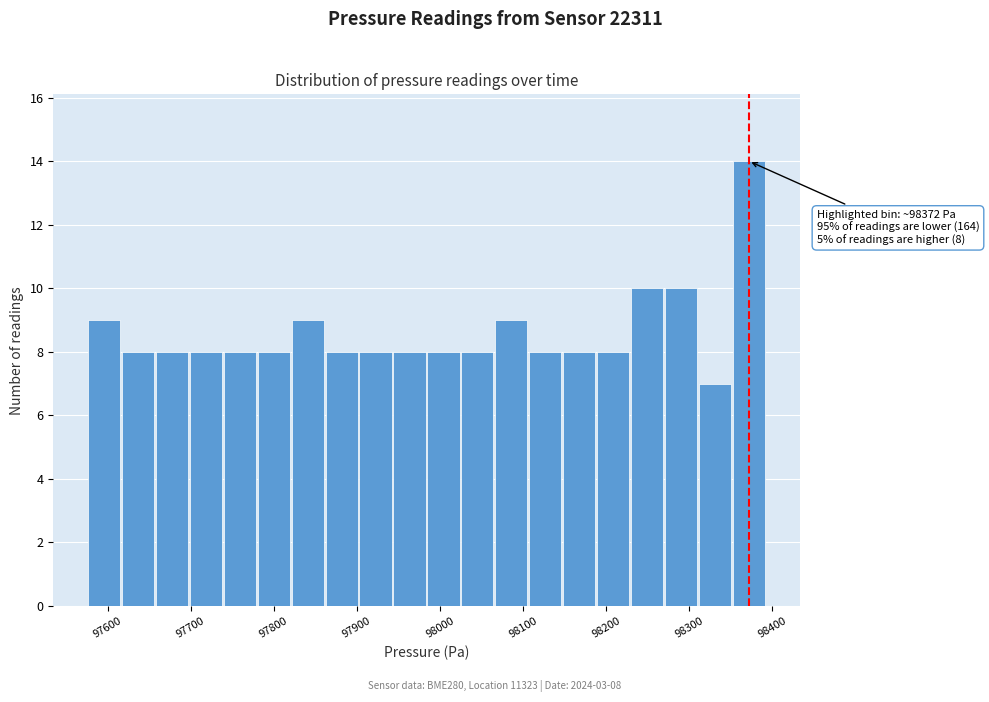

Which range on the x-axis has the tallest bar?

98350 to 98390